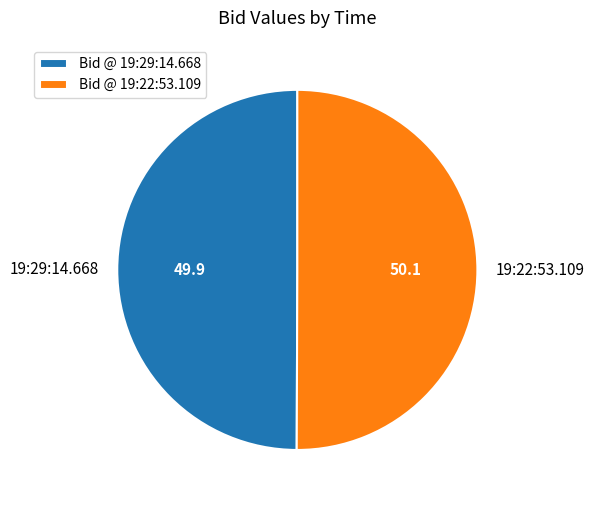

Is the sum of 19:29:14.668 and 19:22:53.109 greater than half?

Yes